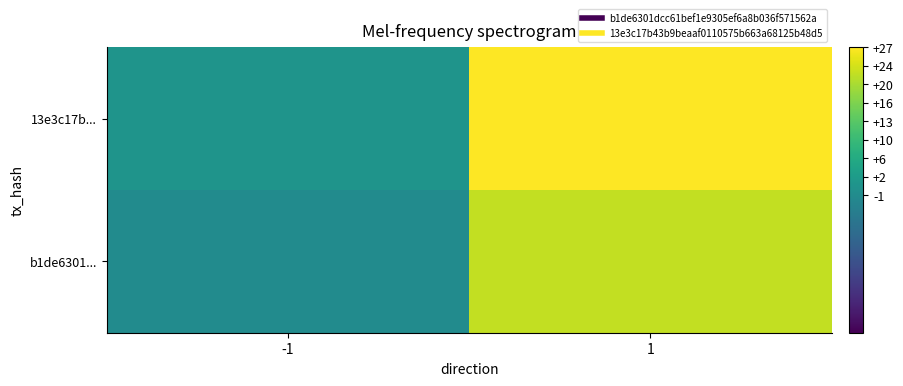

At how many categories does at least one series exceed 16?

1